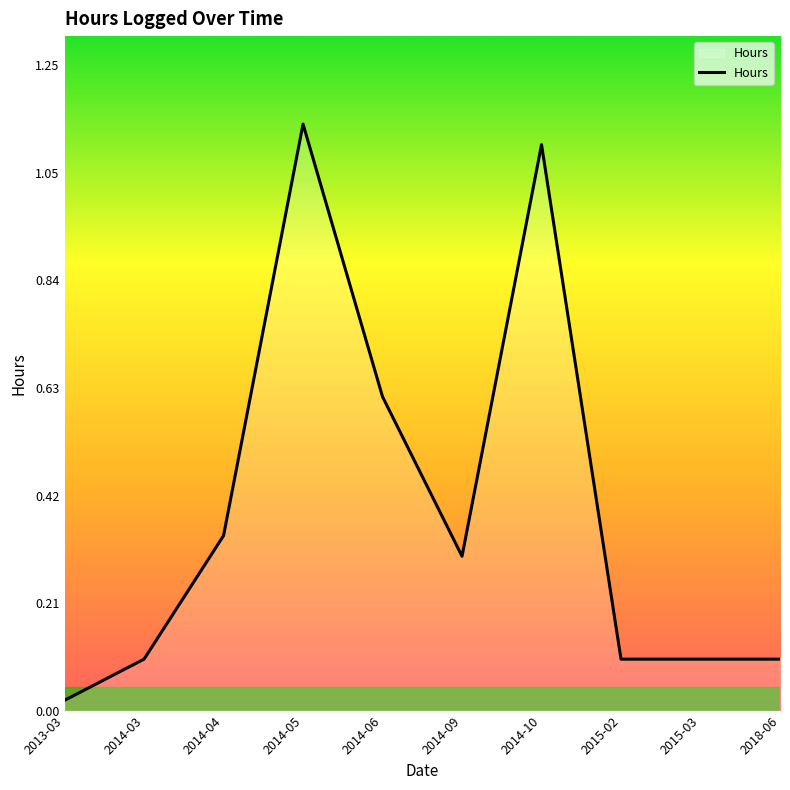

What position from the right is 2018-06?

1